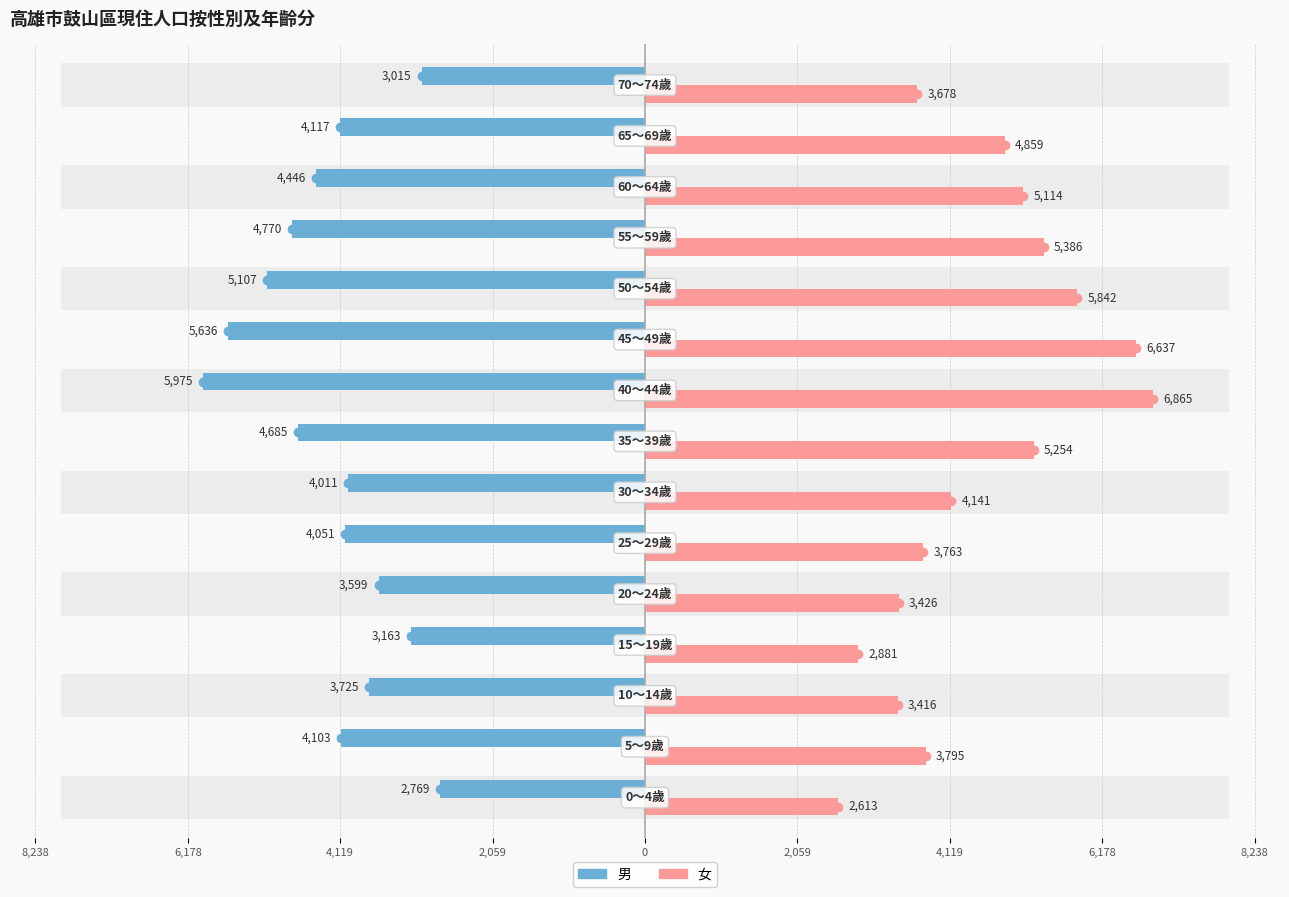

What is the average value of the 男 series?

-4211